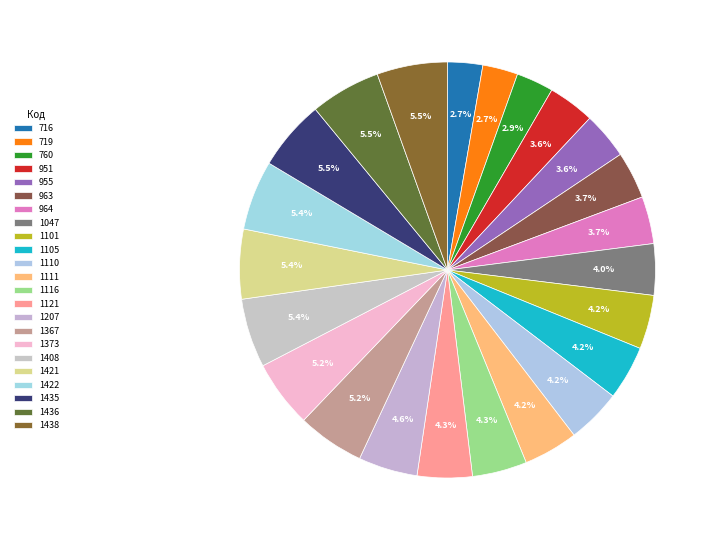

How many segments does this pie chart have?

23